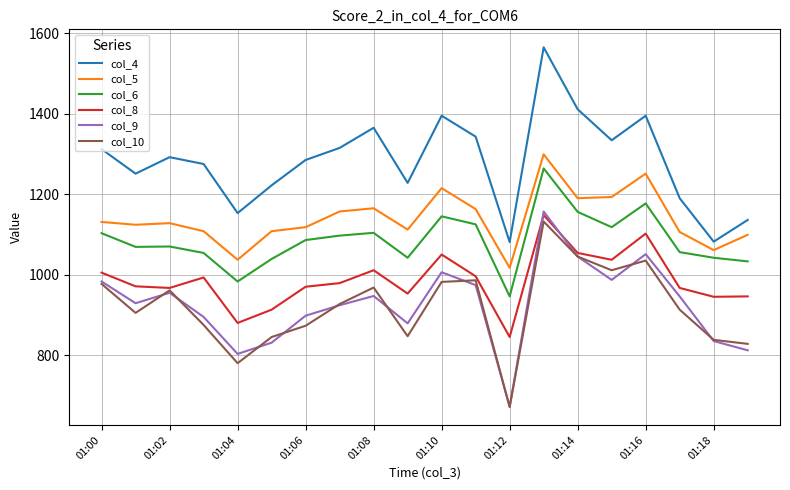

In col_9, how many points are lower than both neighbors (excluding endpoints)?

5